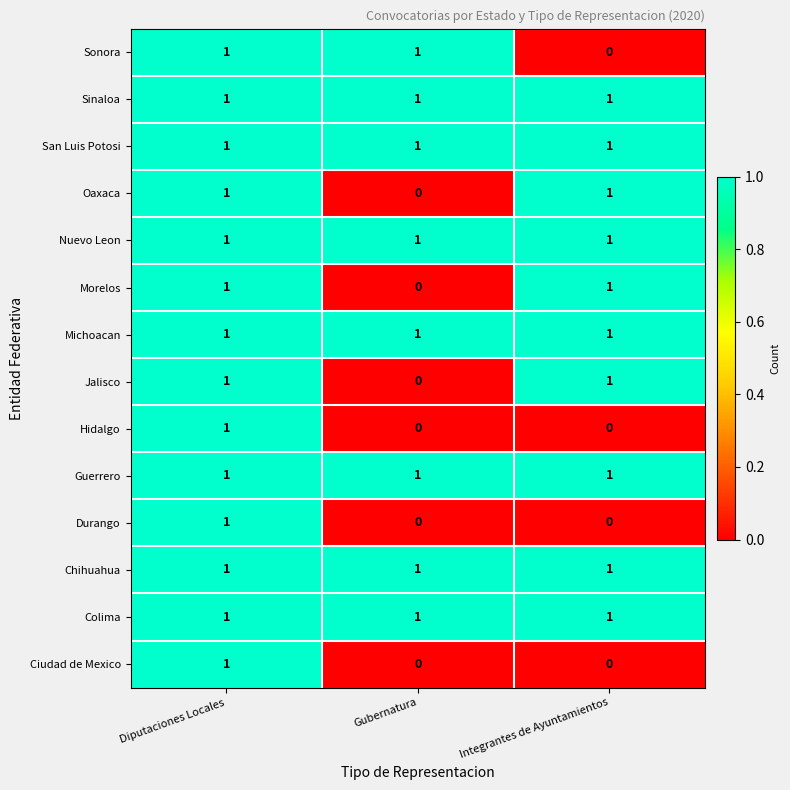

Is it true that Sinaloa equals 0 at Gubernatura?

False